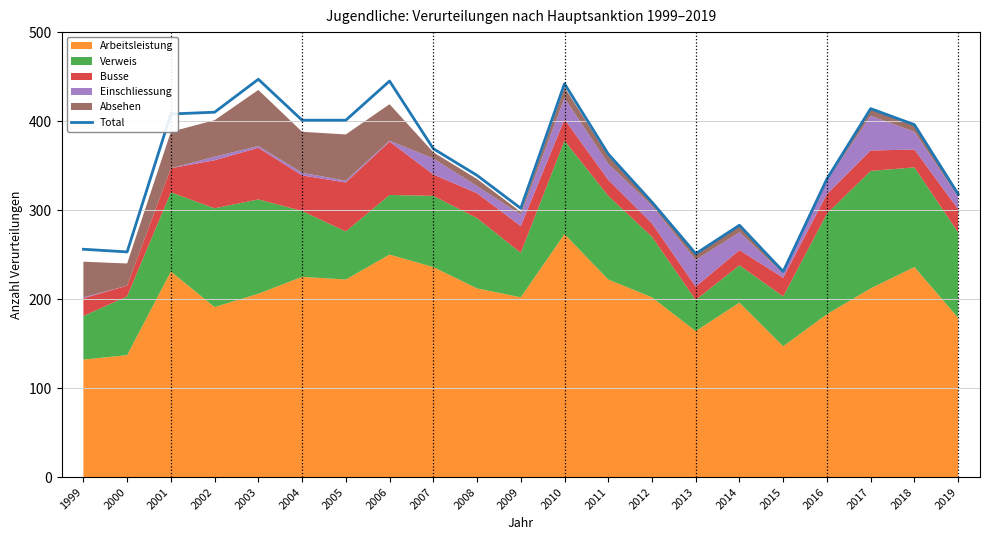

Reading right to left, transcribe all the data shown in this chart.

2019=318	2018=396	2017=414	2016=335	2015=231	2014=283	2013=251	2012=309	2011=363	2010=442	2009=302	2008=339	2007=369	2006=445	2005=401	2004=401	2003=447	2002=410	2001=408	2000=253	1999=256